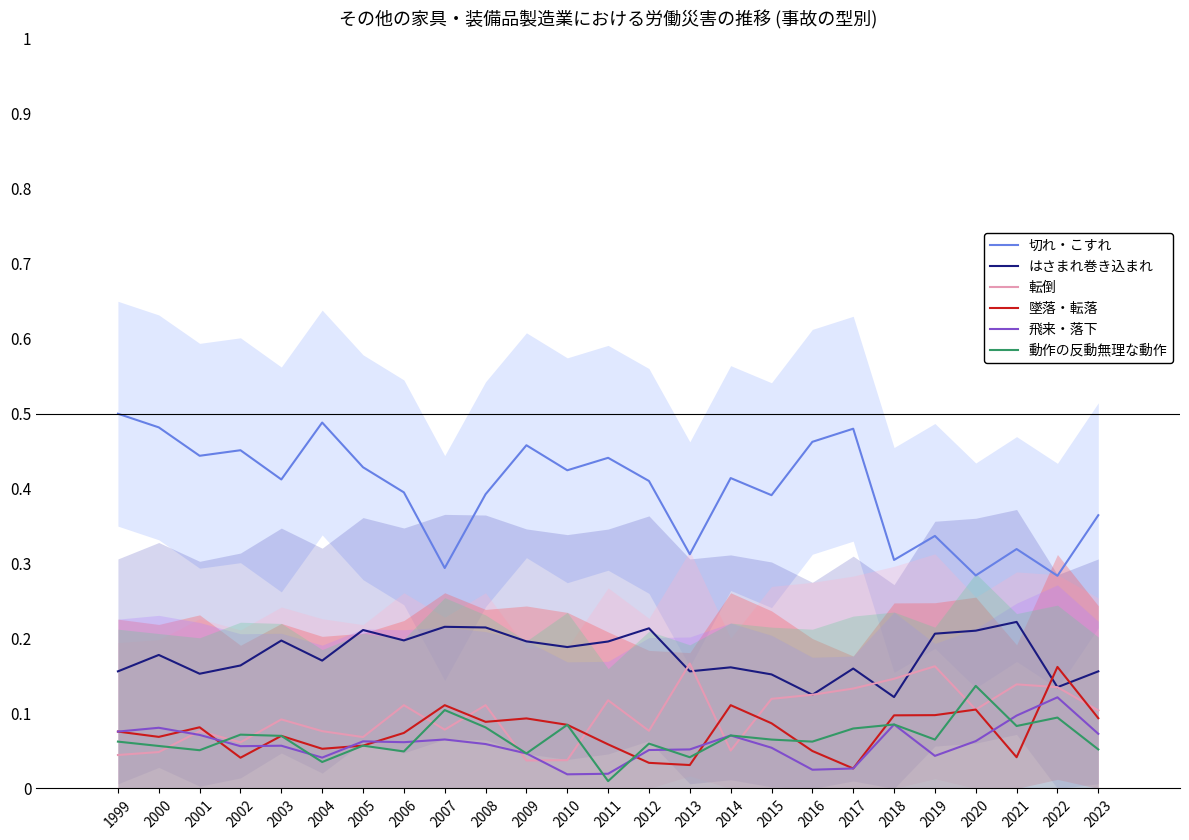

After their last crossing, which series has the higher values: はさまれ巻き込まれ or 転倒?

はさまれ巻き込まれ